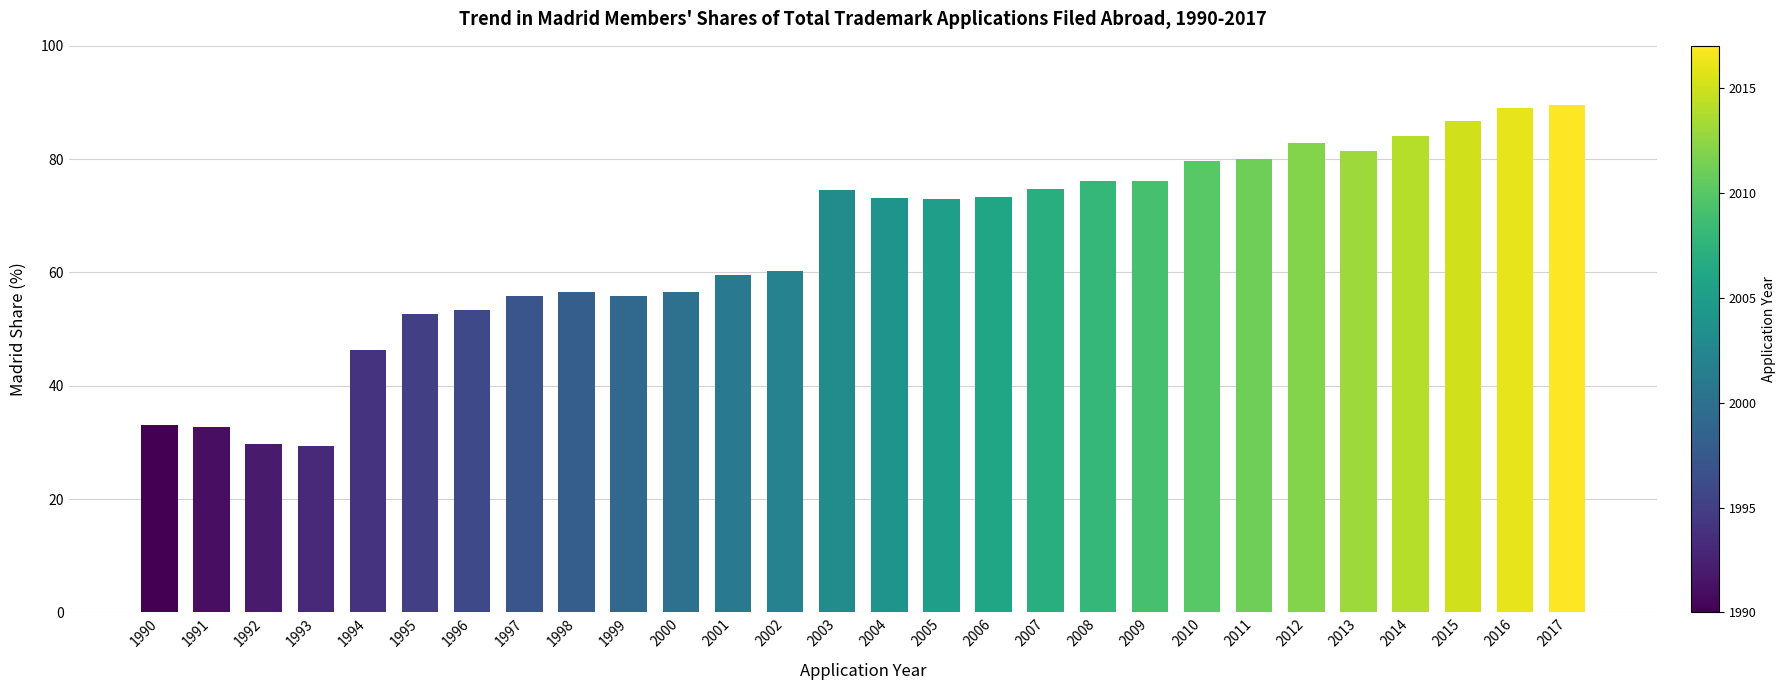

How many bars are there in total?

28